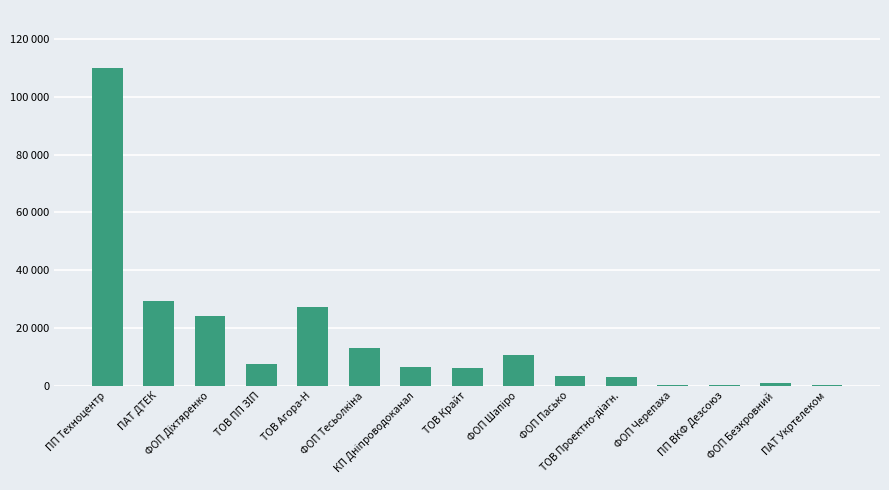

Where is the data nearest to the value 54995?

ПАТ ДТЕК